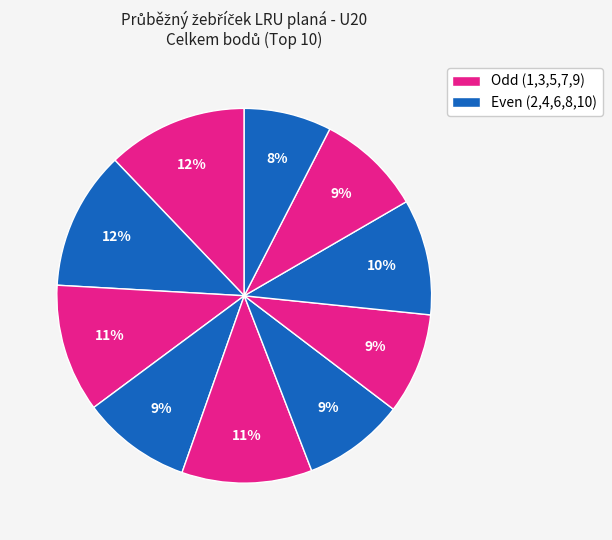

How many segments does this pie chart have?

10